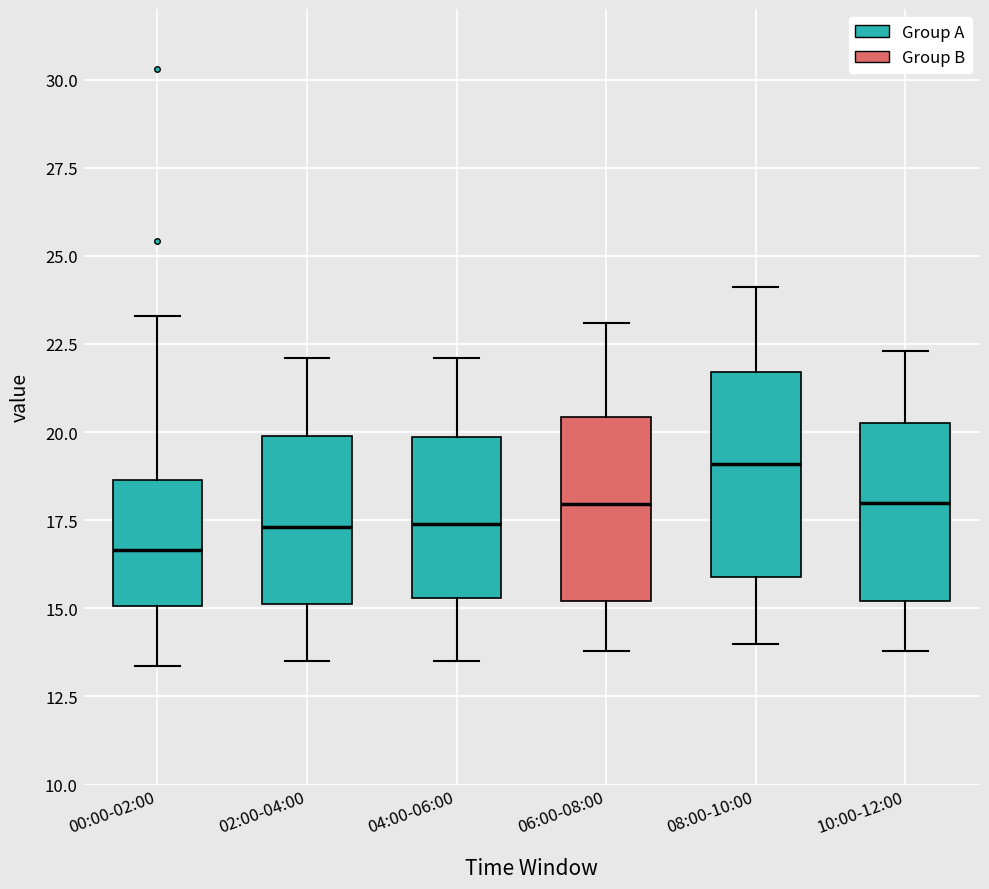

Which box has the lowest median line?

00:00-02:00